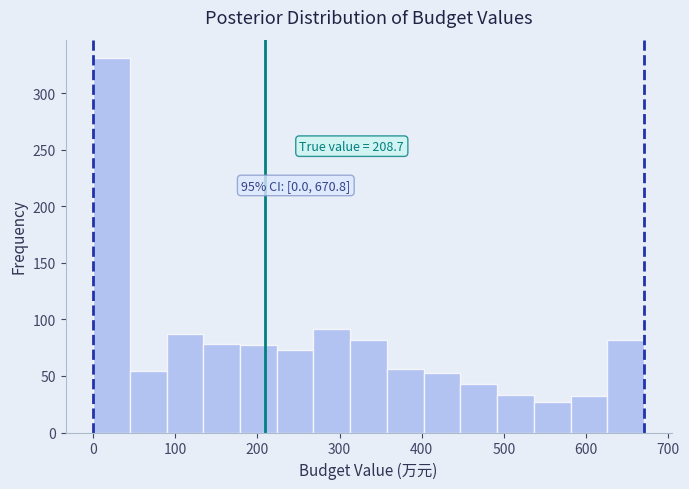

Over which range of the x-axis is the bar tallest?

0 to 40